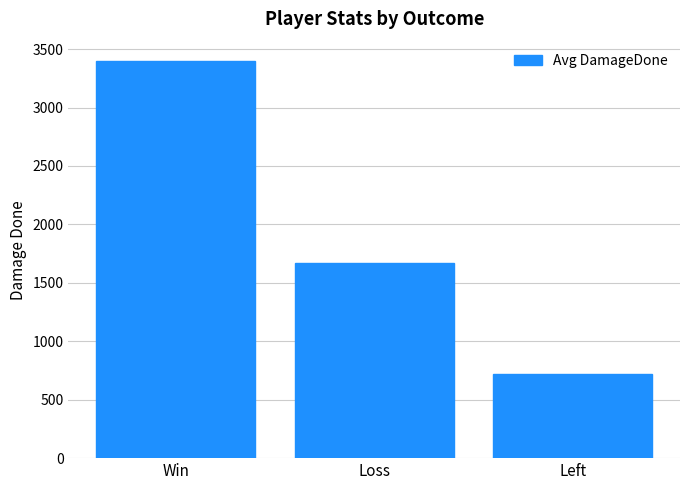

Is it true that the value at Left is 1090?

False